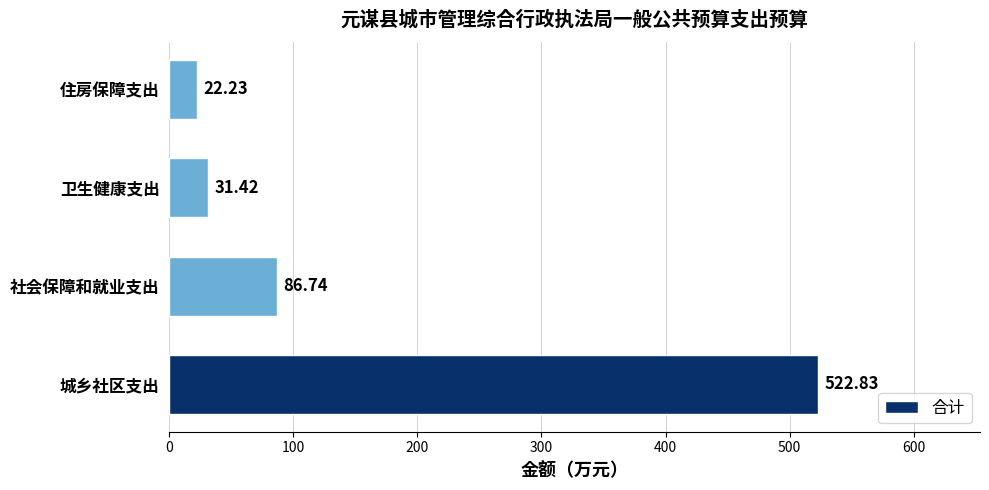

Which label corresponds to the smallest value in the chart?

住房保障支出